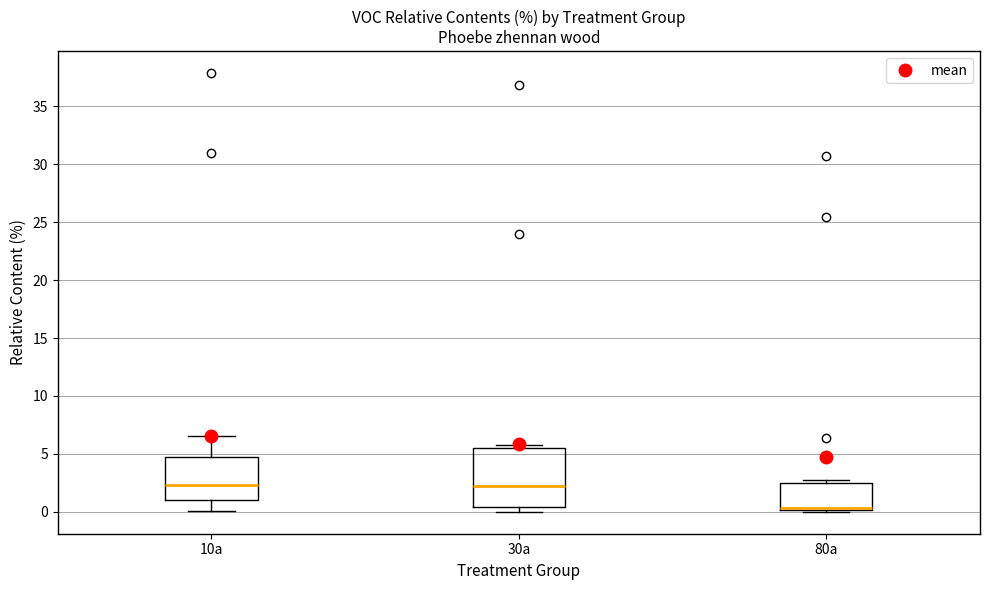

Reading left to right, read every box against the y-axis: the position of its median line, the range the box covers, and the ends of its whiskers. The values are not printed on the chart, so give them approximately, as read against the axis.

10a: median 2.5, box 1.0 to 4.5, whiskers 0.0 to 6.5
30a: median 2.5, box 0.5 to 5.5, whiskers 0.0 to 5.5 (just above the box's upper edge)
80a: median 0.5, box 0.0 to 2.5, whiskers 0.0 (just below the box's lower edge) to 3.0